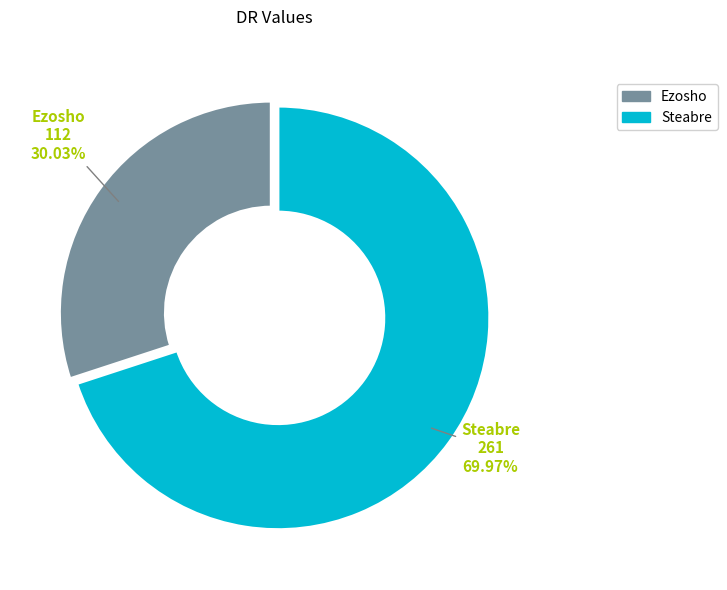

What is the ratio of the value at Ezosho to the value at Steabre?

0.4